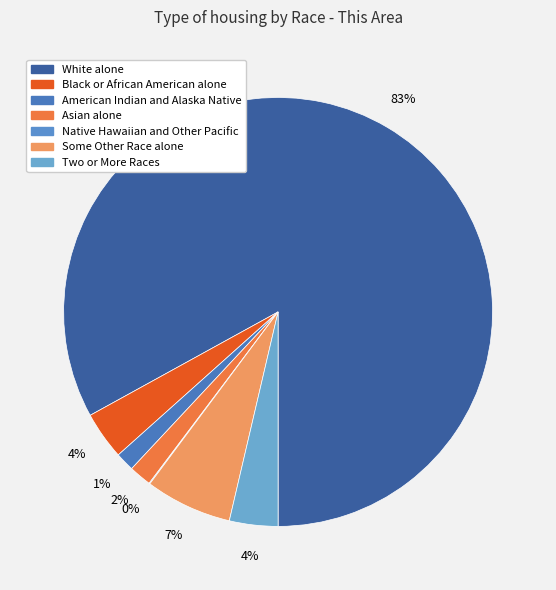

The Two or More Races slice represents 4% of the pie. True or false?

True